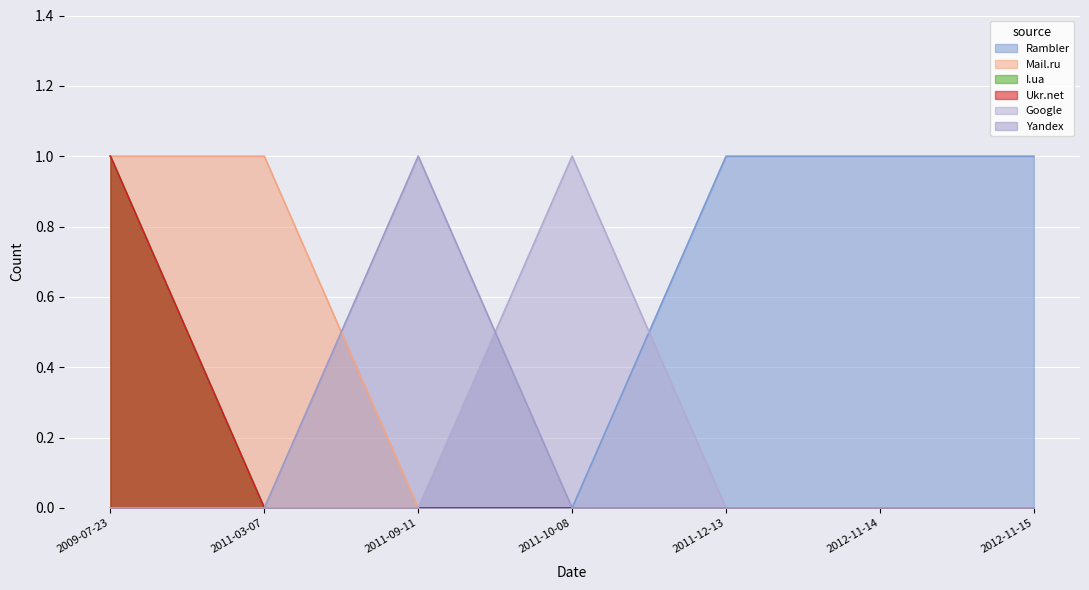

The Ukr.net series shows 0 at 2012-11-15. True or false?

False